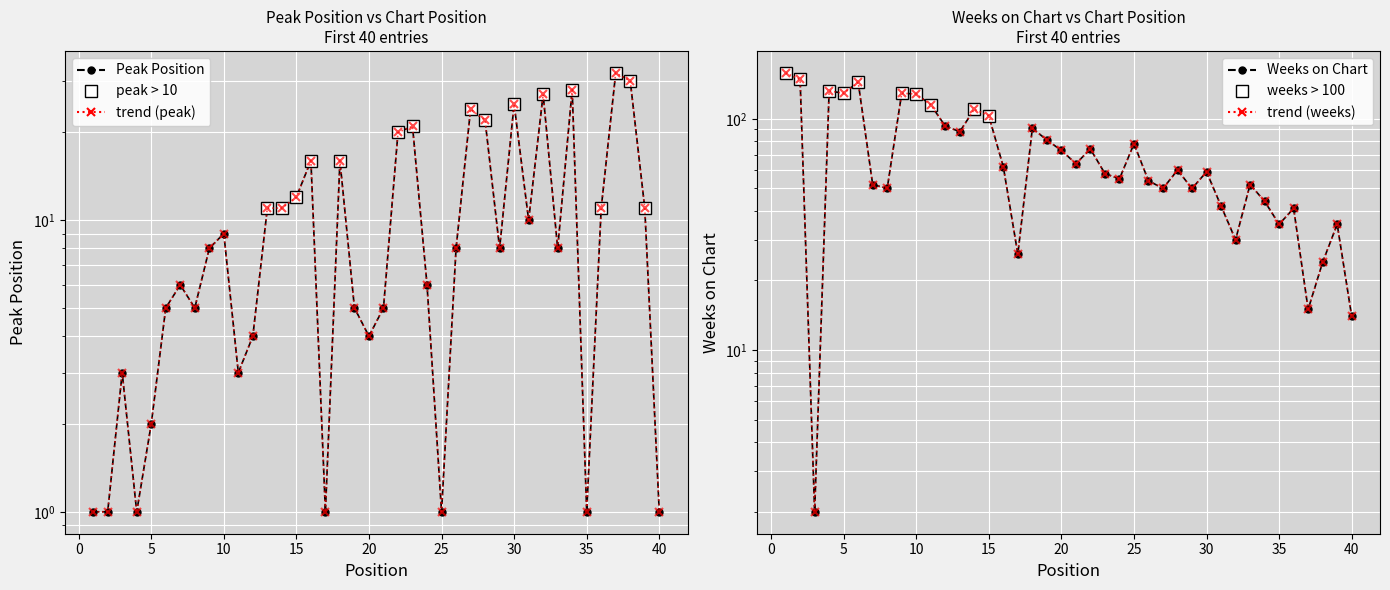

Count the number of categories in the chart.

40